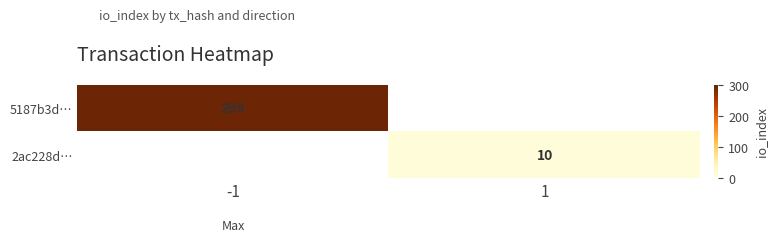

True or false: 5187b3d… has a value of 465 at -1.

False